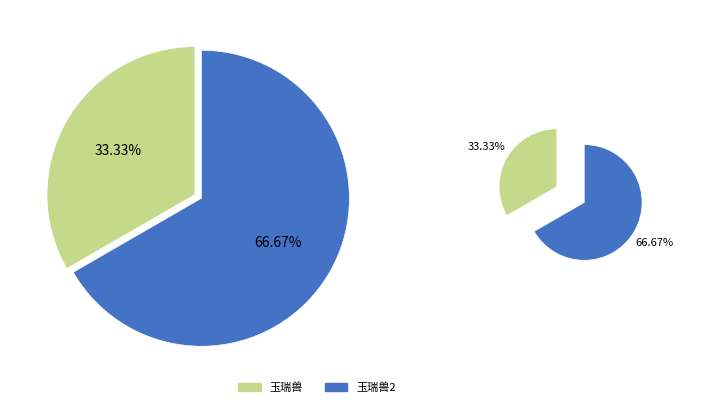

How many slices are in this pie chart?

2